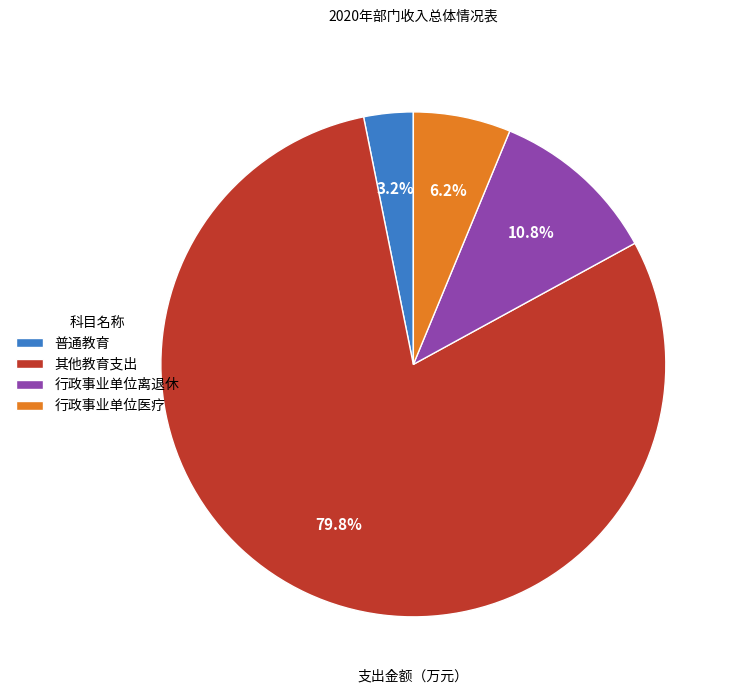

True or false: 其他教育支出 accounts for 80% of the total.

True